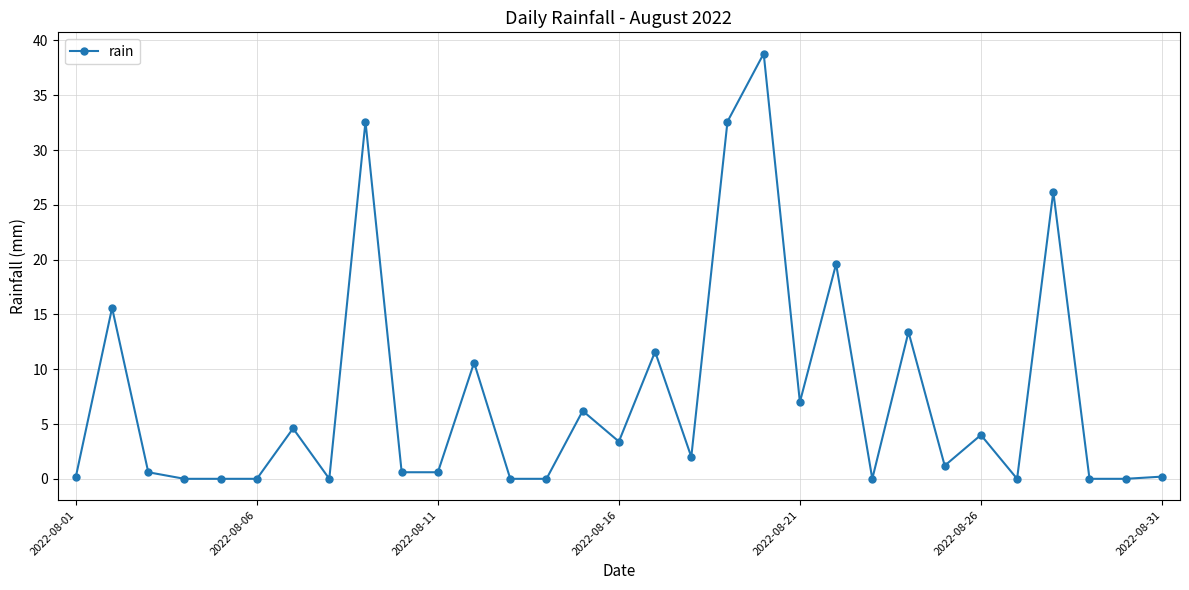

Reading left to right, extract all data points from this chart.

0.2	15.6	0.6	0.0	0.0	0.0	4.6	0.0	32.6	0.6	0.6	10.6	0.0	0.0	6.2	3.4	11.6	2.0	32.6	38.8	7.0	19.6	0.0	13.4	1.2	4.0	0.0	26.2	0.0	0.0	0.2